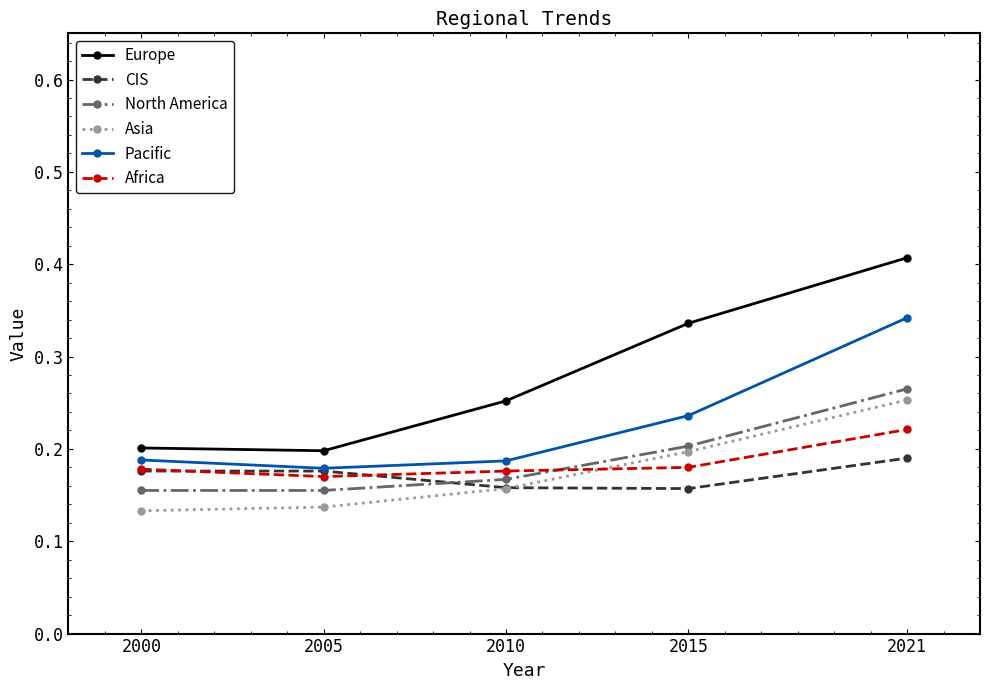

What is the sum of all Africa values?

0.9